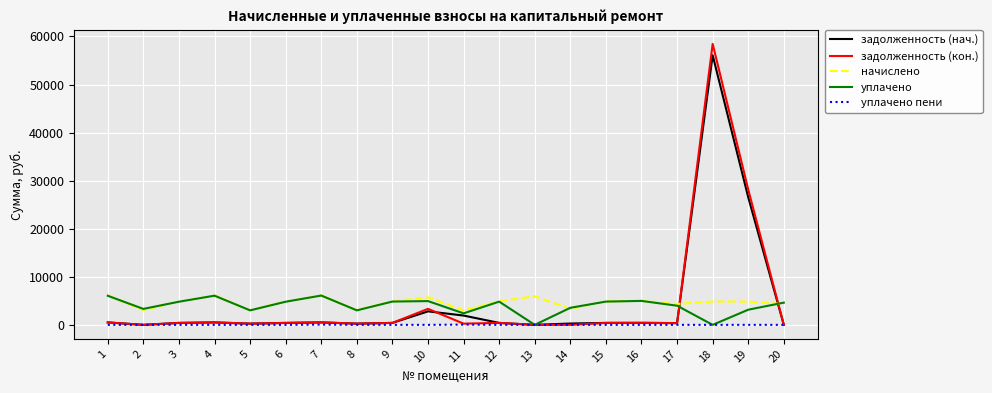

Does the chart have visible grid lines?

Yes